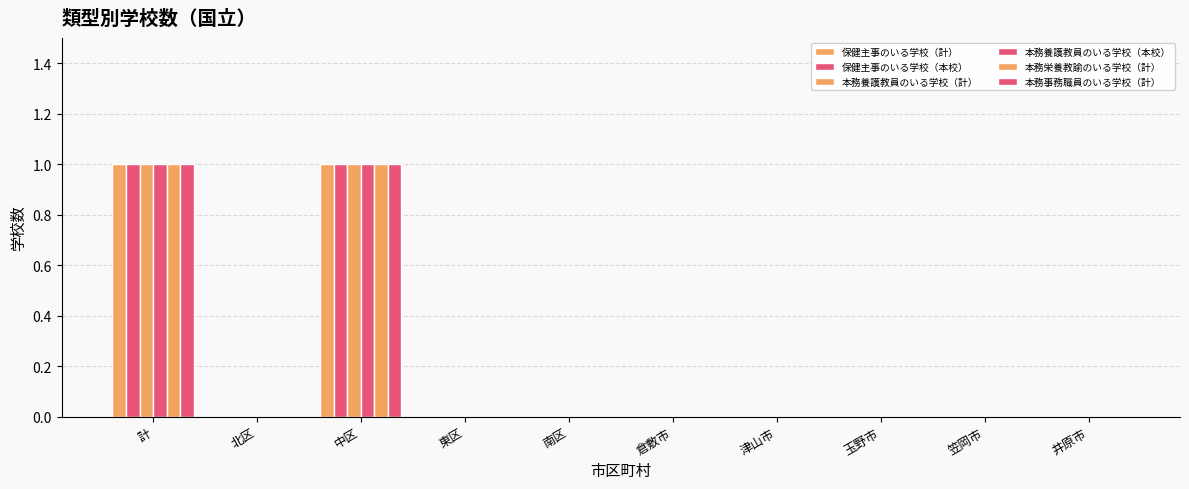

Reading right to left, what are all the values shown in this chart?

保健主事のいる学校（計）: 0	0	0	0	0	0	0	1	0	1
保健主事のいる学校（本校）: 0	0	0	0	0	0	0	1	0	1
本務養護教員のいる学校（計）: 0	0	0	0	0	0	0	1	0	1
本務養護教員のいる学校（本校）: 0	0	0	0	0	0	0	1	0	1
本務栄養教諭のいる学校（計）: 0	0	0	0	0	0	0	1	0	1
本務事務職員のいる学校（計）: 0	0	0	0	0	0	0	1	0	1